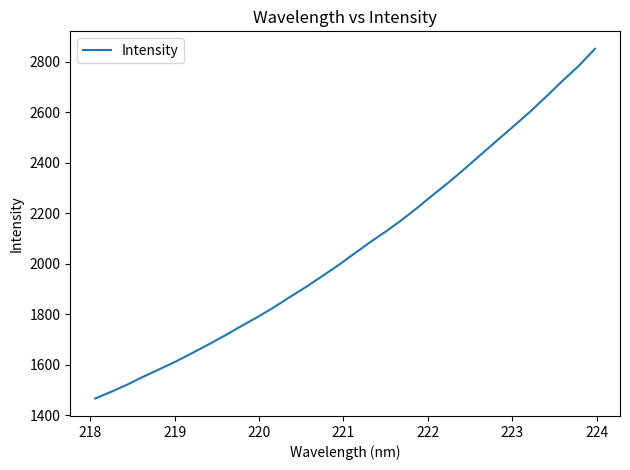

What is the minimum value shown in the chart?

1465.4